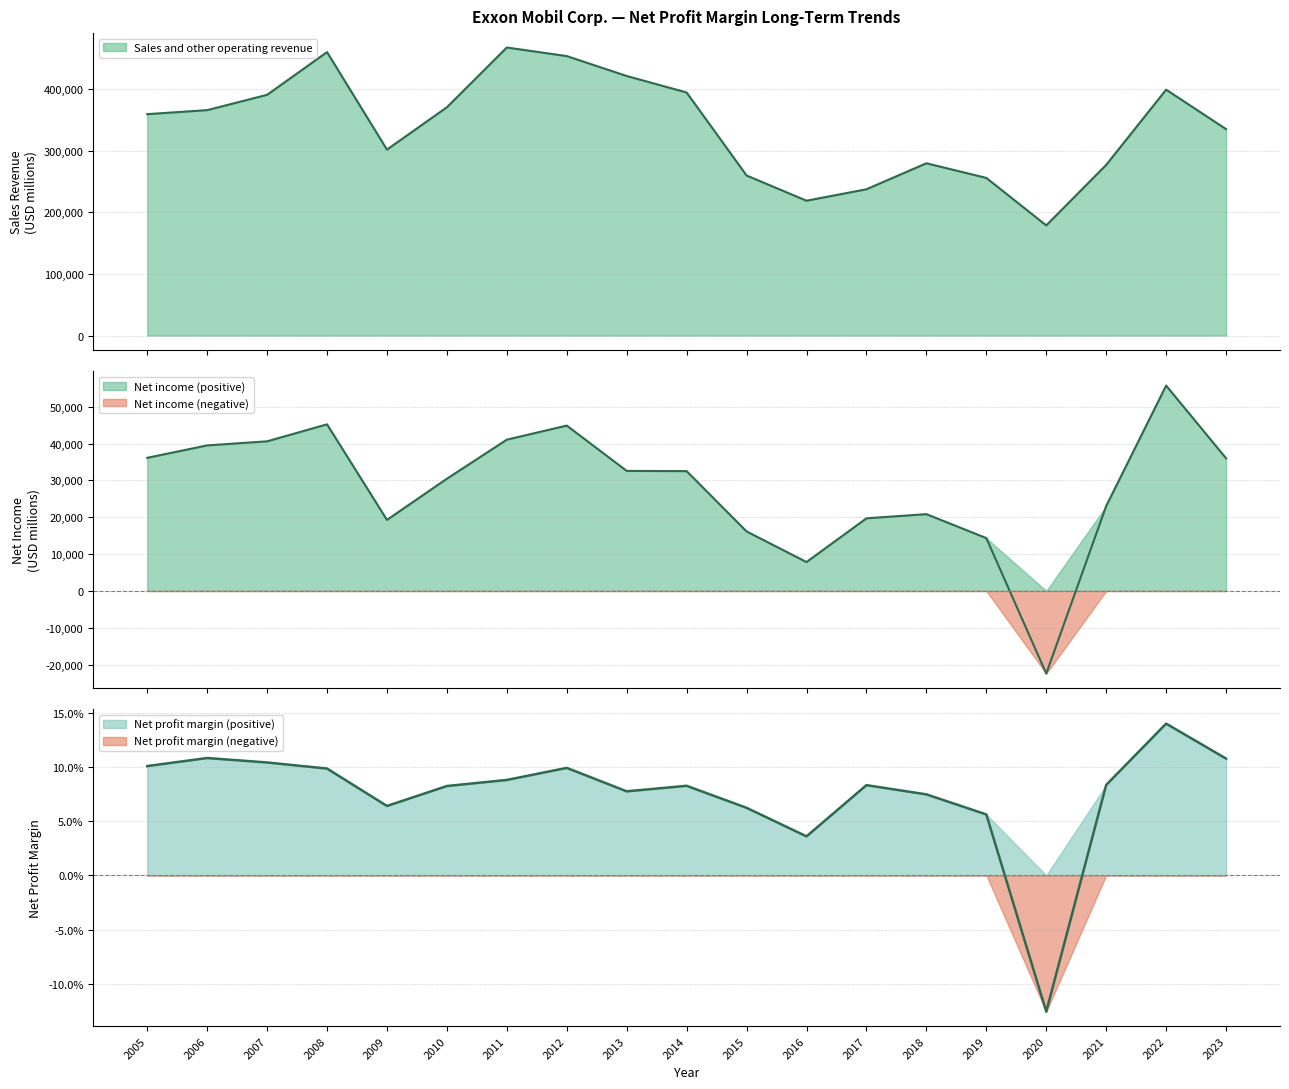

True or false: Net income (loss) has more than 1 points higher than both neighbors.

True